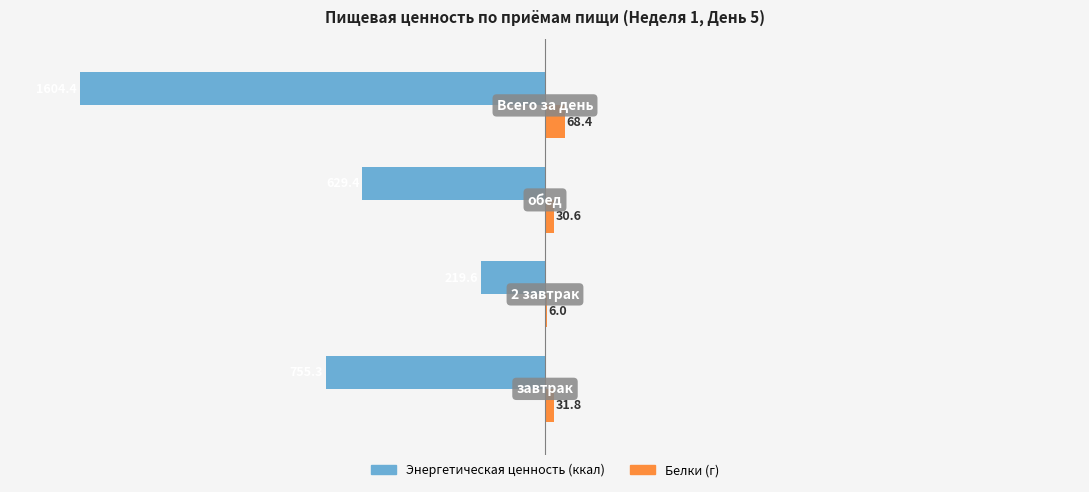

What is the maximum value shown in the chart?

68.4